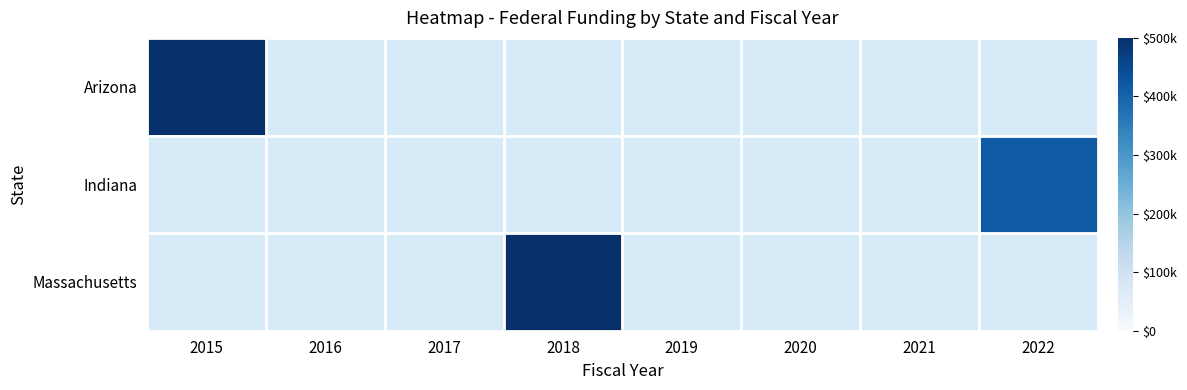

Which series has the largest range (max minus min)?

Arizona